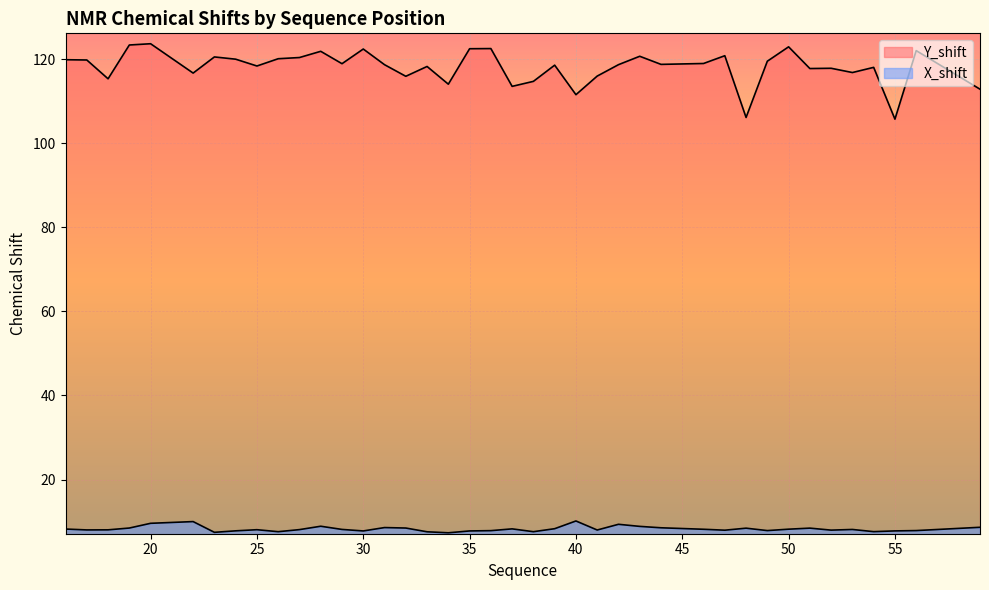

At which label does Y_shift first exceed 118?

16